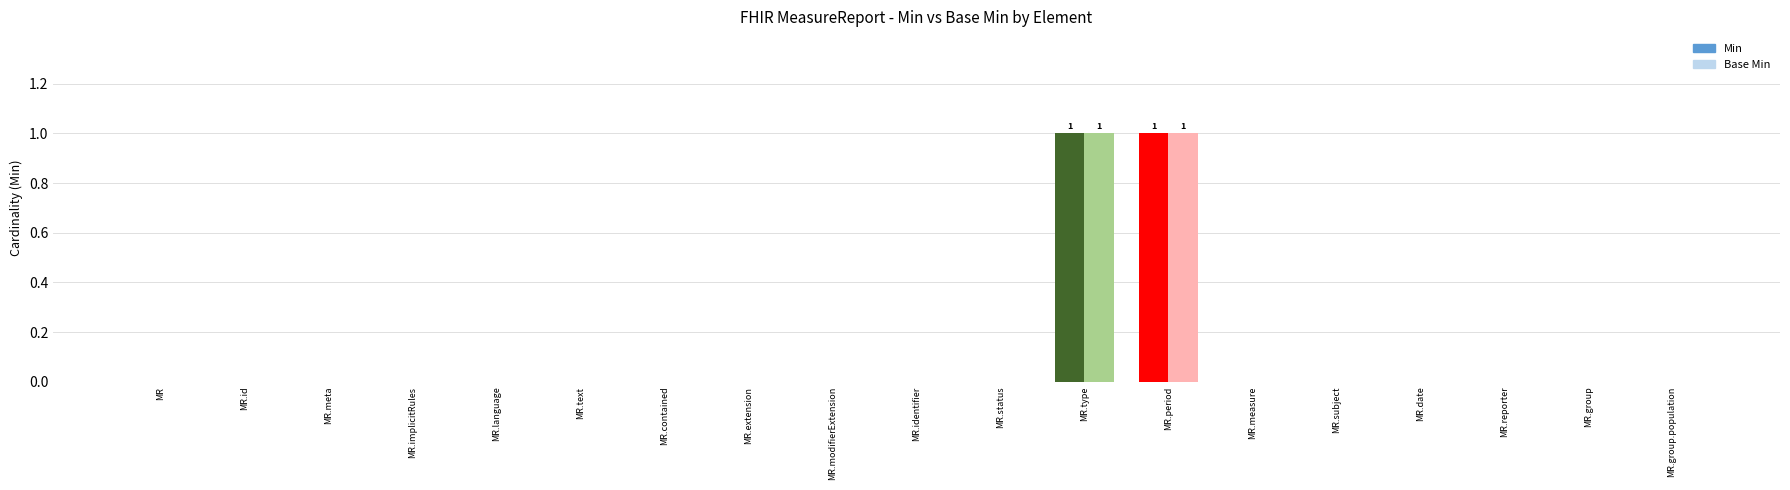

Where is Min nearest to the value 0?

MR